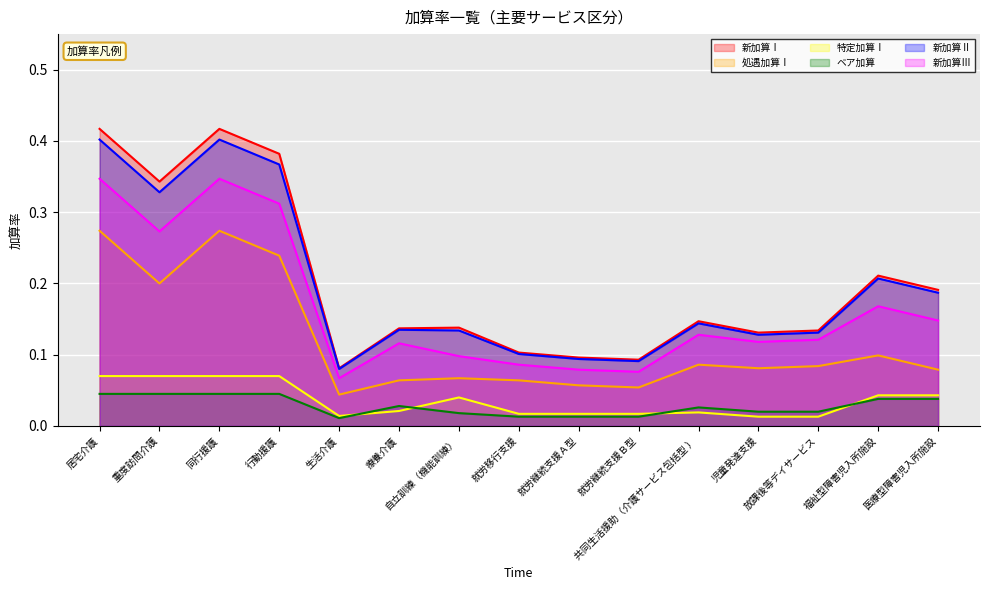

Rank the series at 同行援護 from highest to lowest value.

新加算Ⅰ, 新加算Ⅱ, 新加算Ⅲ, 処遇加算Ⅰ, 特定加算Ⅰ, ベア加算